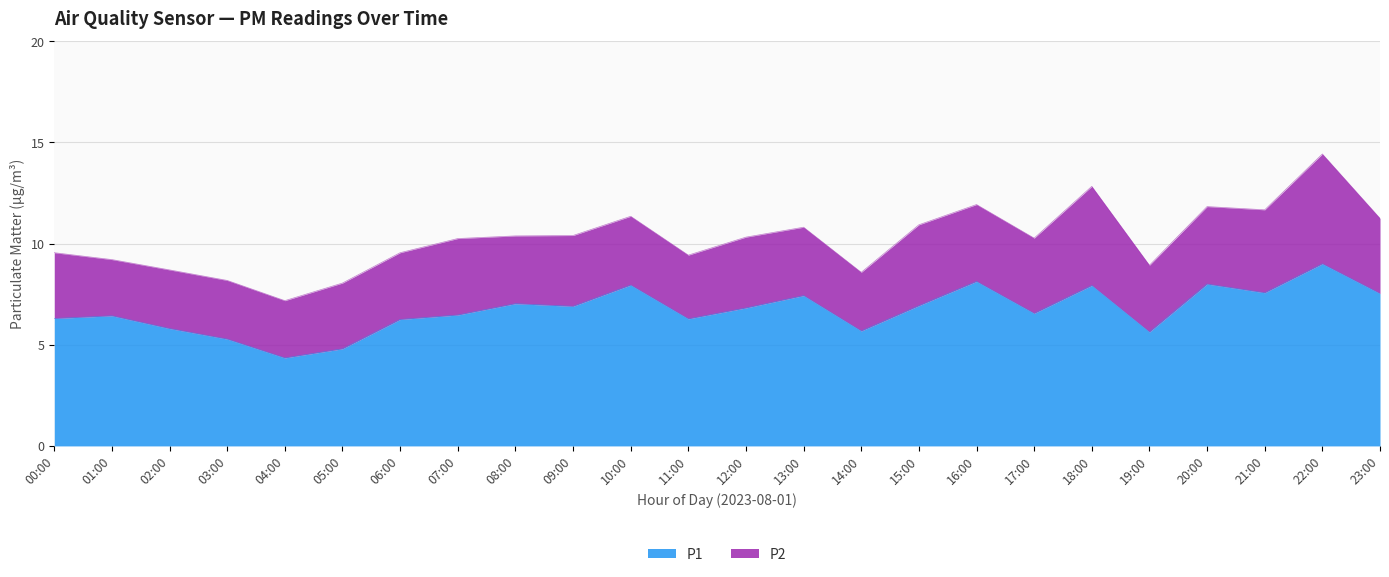

How many values are below 6?

6